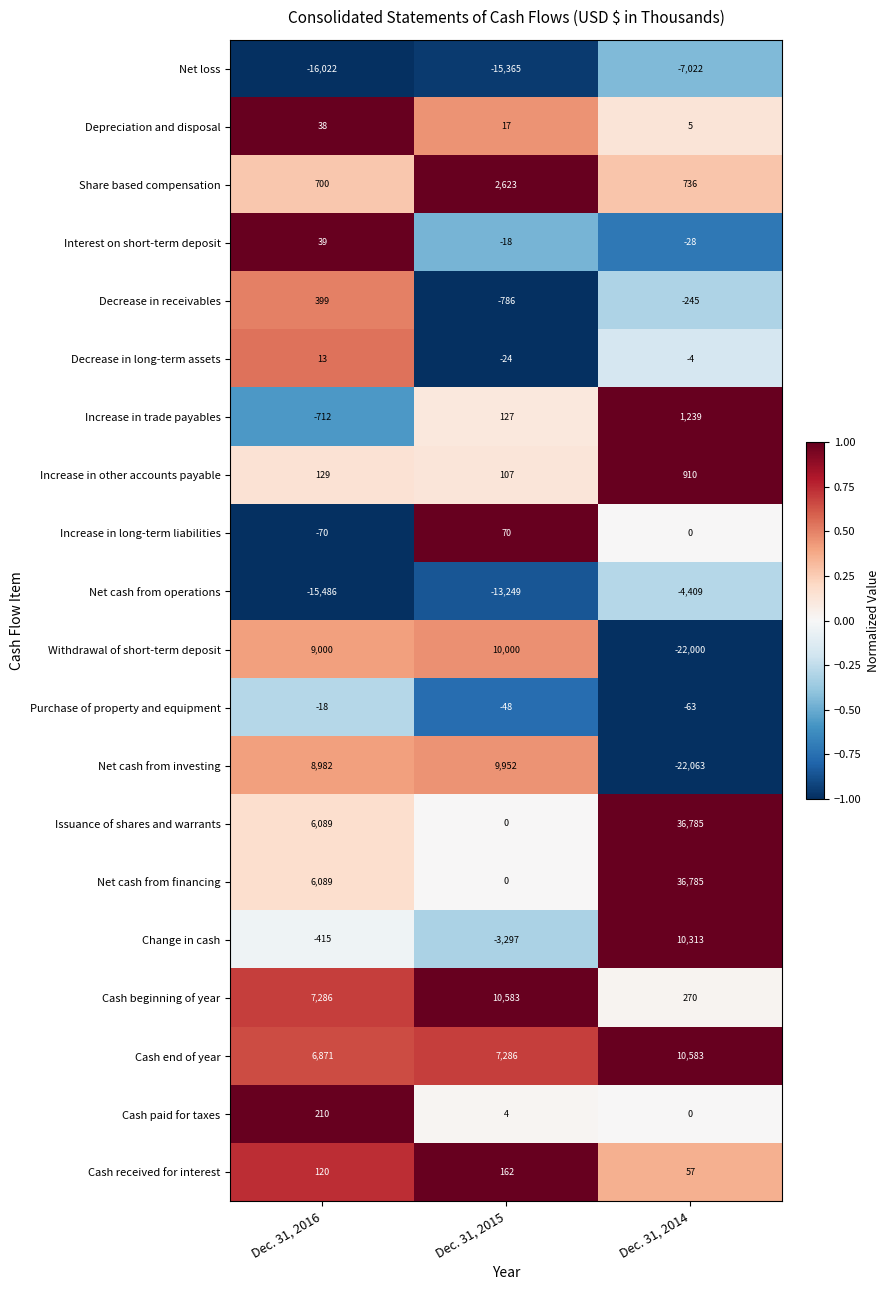

How many categories are shown in the chart?

3